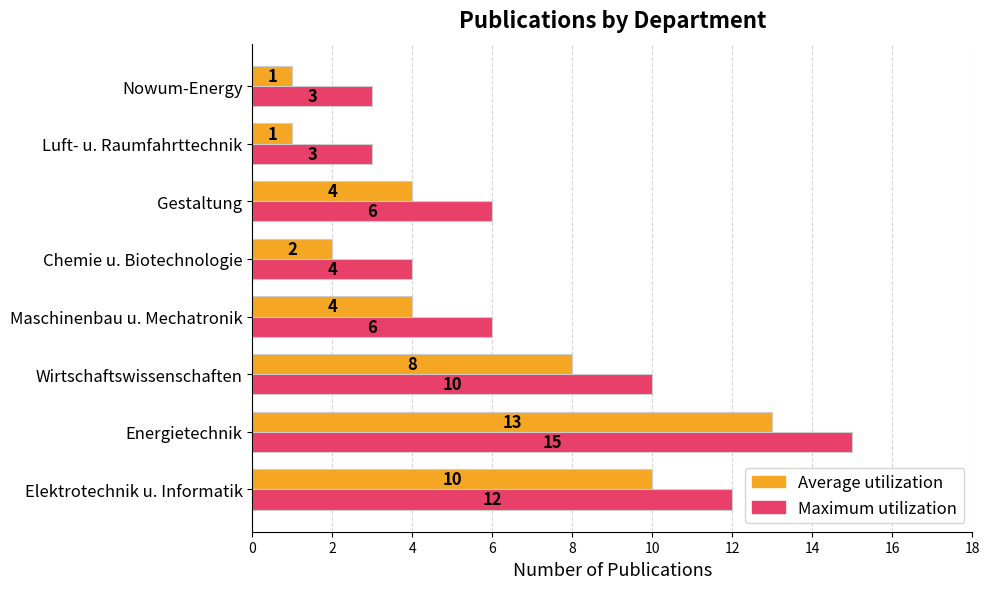

What is the greatest value displayed?

15